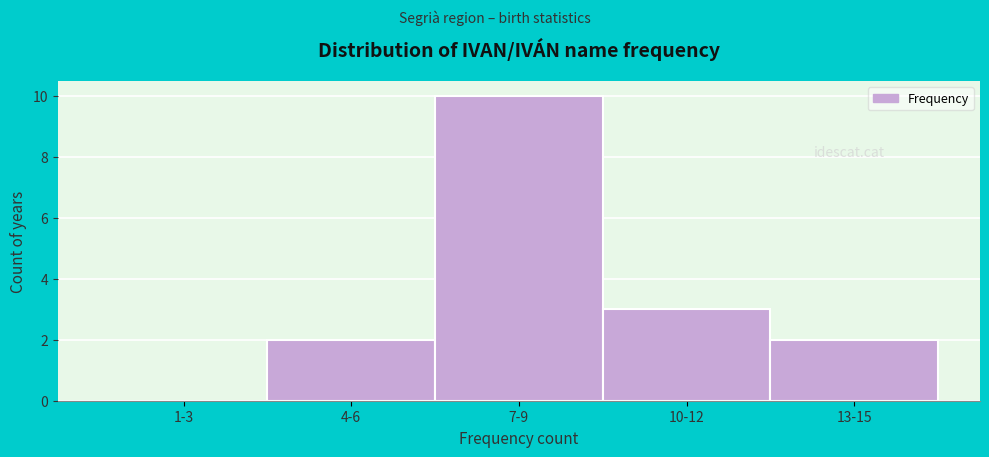

Reading left to right, extract all data points from this chart.

1-3=0	4-6=2	7-9=10	10-12=3	13-15=2